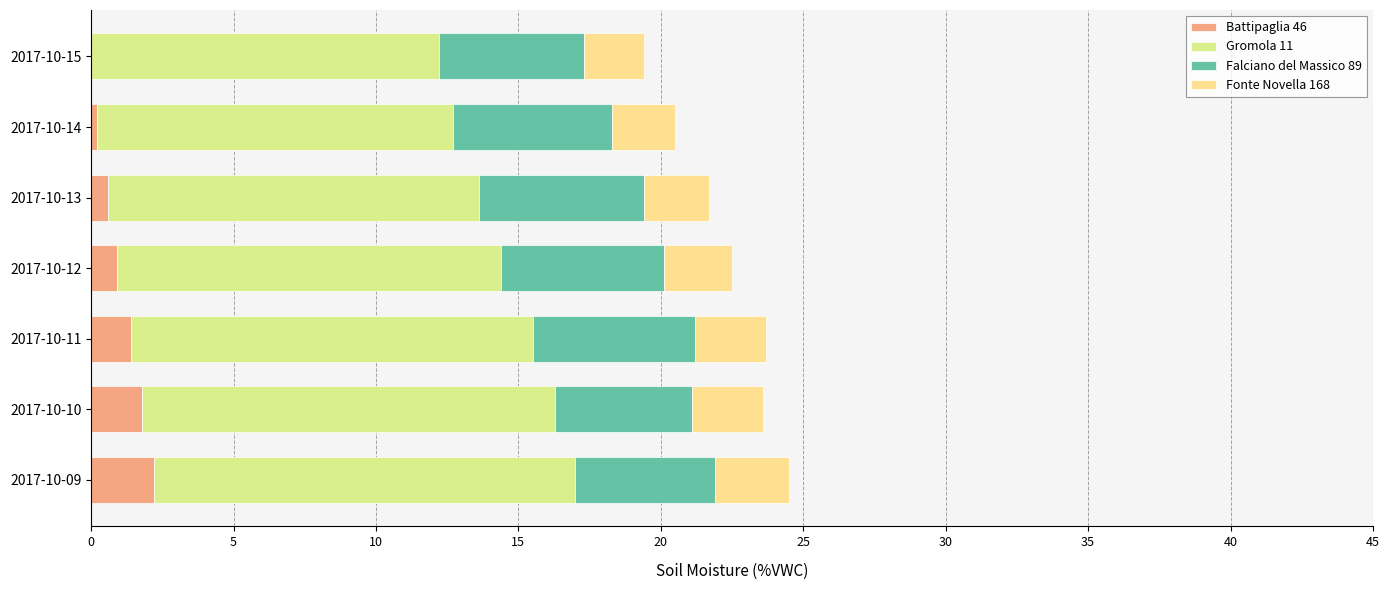

The value of Battipaglia 46 at 2017-10-12 is 0.9. True or false?

True